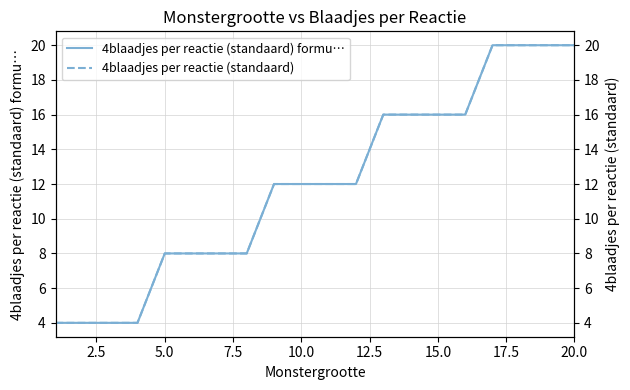

True or false: 4blaadjes per reactie (standaard) has more than 0 points higher than both neighbors.

False